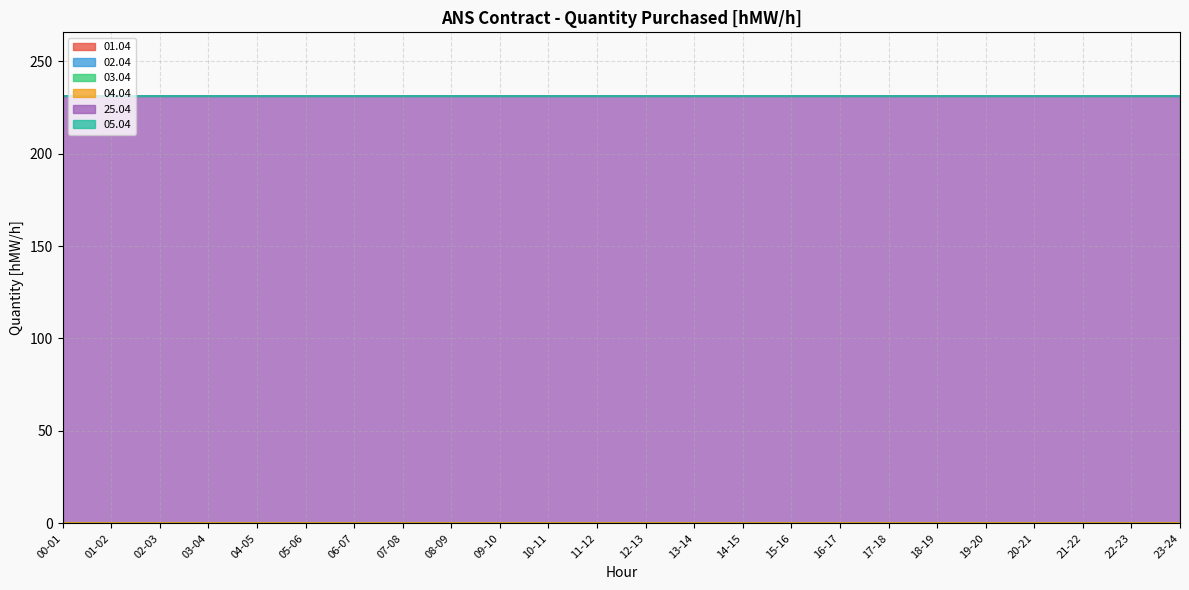

What is the label of the 23rd point from the left?

22-23